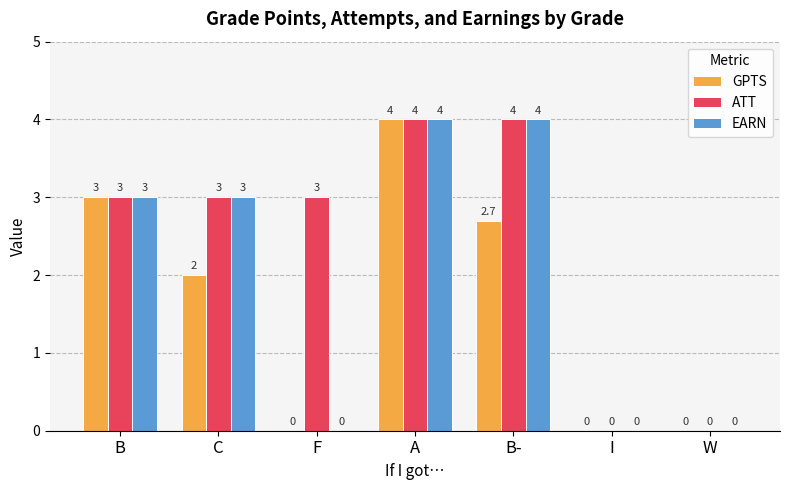

What is the sum of all GPTS values?

11.7